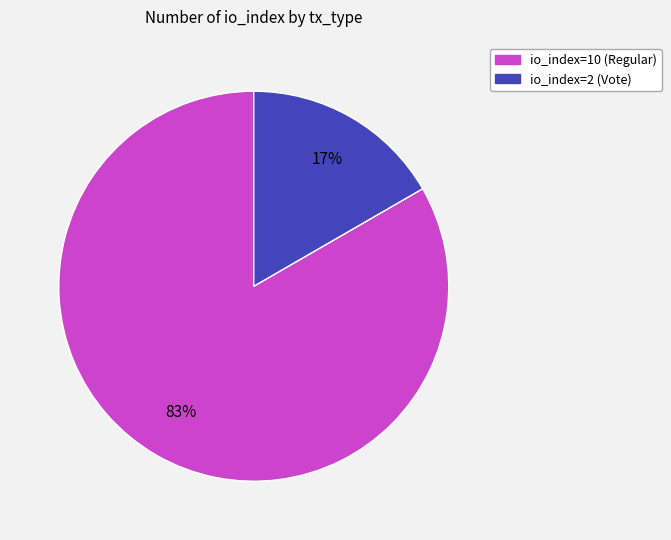

Combined, do io_index=2 (Vote) and io_index=10 (Regular) account for over 50%?

Yes